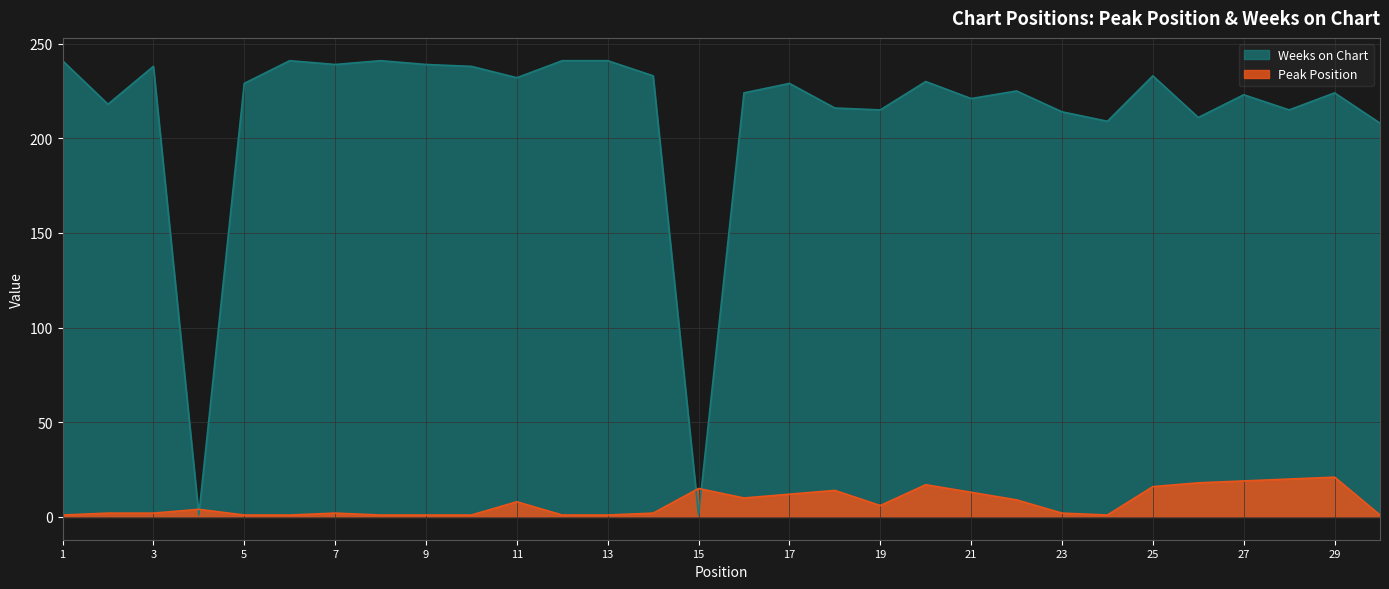

Rank the series at 17 from highest to lowest value.

Weeks on Chart, Peak Position